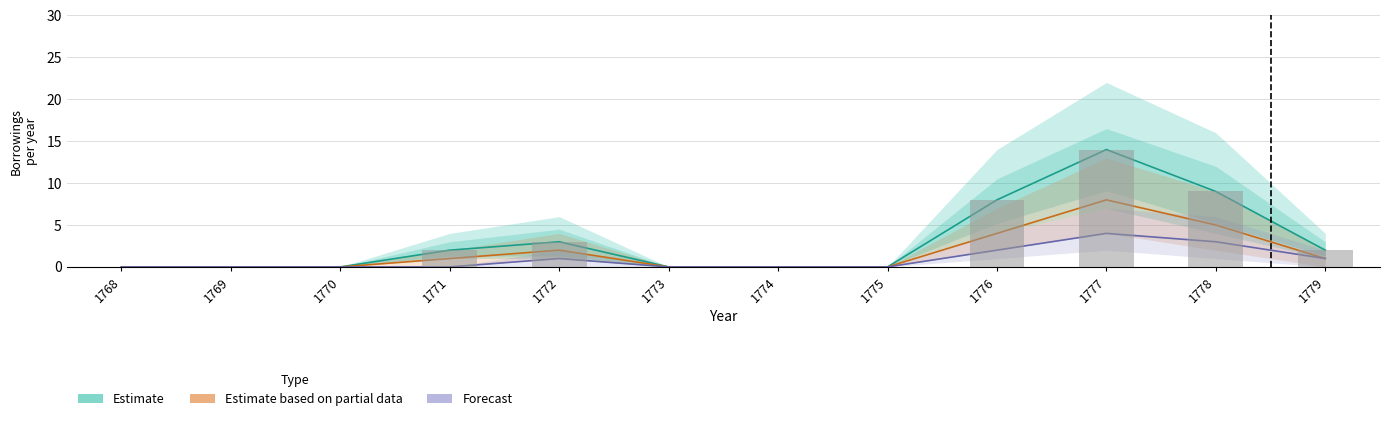

At which label is Estimate based on partial data closest to 4?

1776